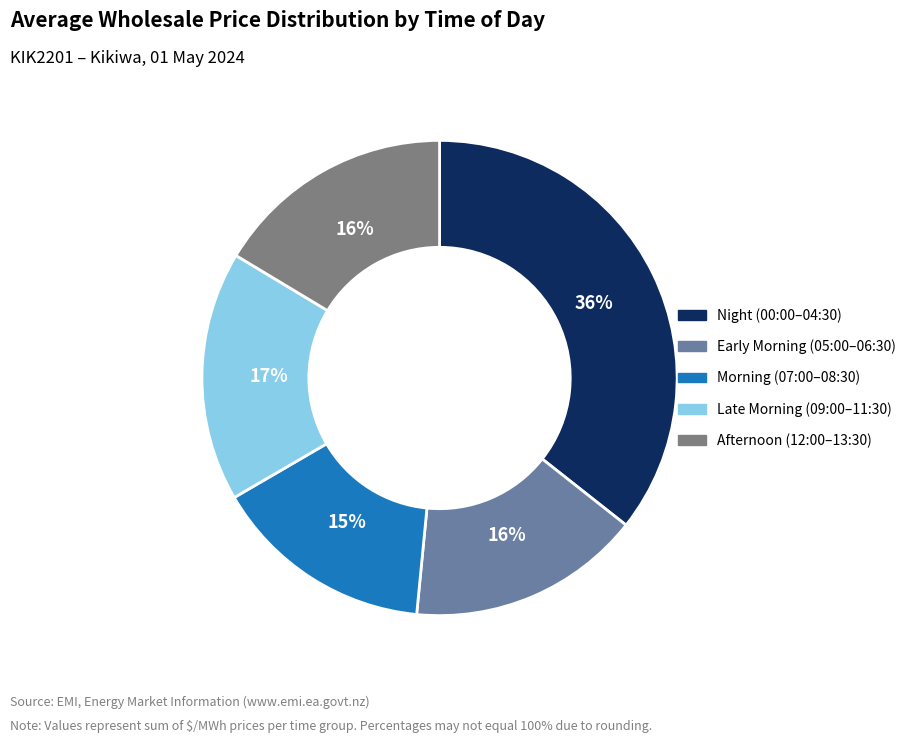

To the nearest percent, what is the difference between the largest and smallest slice percentages?

21%